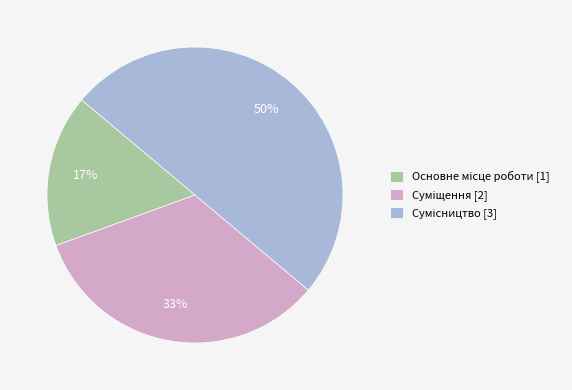

To the nearest percent, what is the difference between the largest and smallest slice percentages?

33%